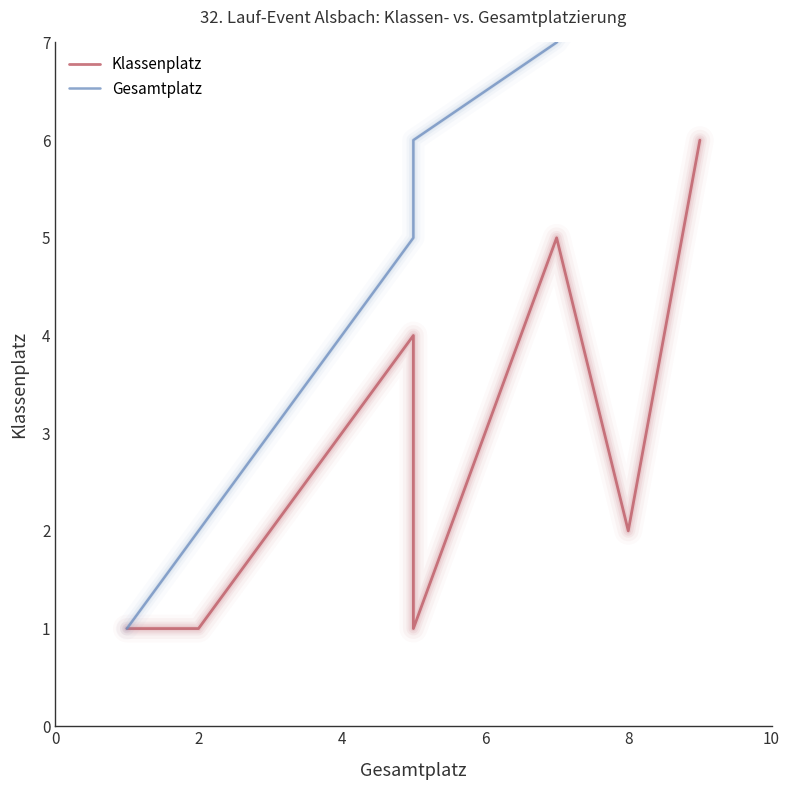

What is the spread (max minus min) of values at 2?

1